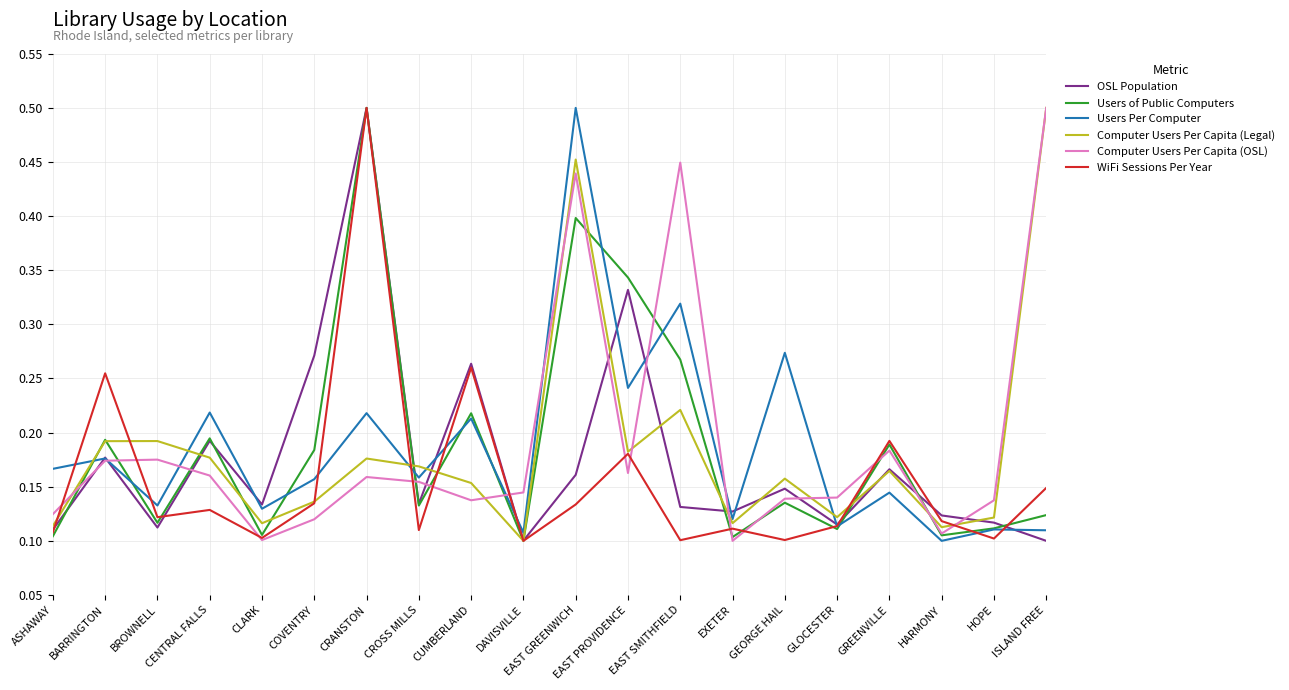

At which category is the sum across all series the highest?

EAST GREENWICH